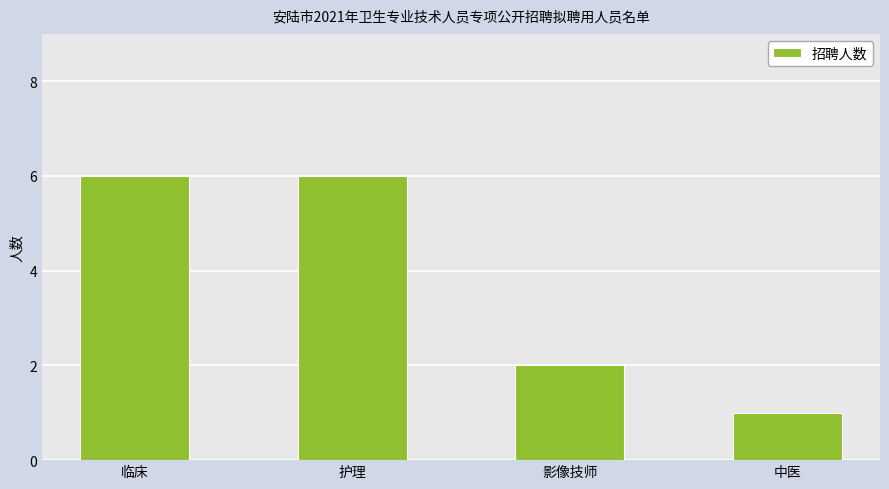

What is the value of the 3rd bar from the left?

2